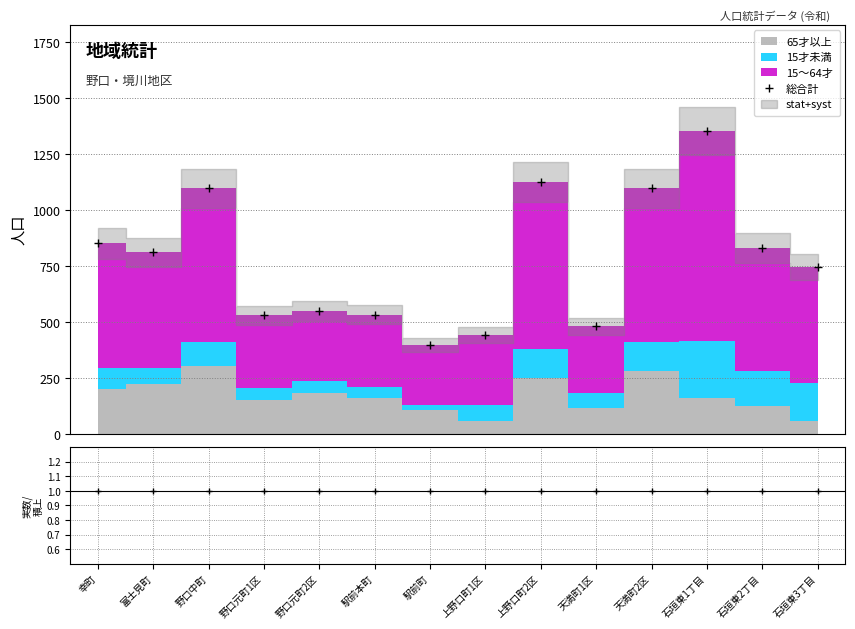

At which category is the sum across all series the highest?

石垣東1丁目